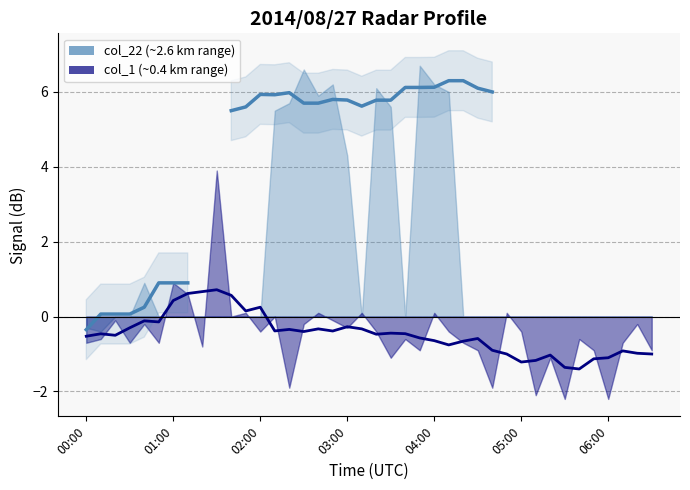

True or false: col_22 smooth has a value of 5.8 at 21.

True